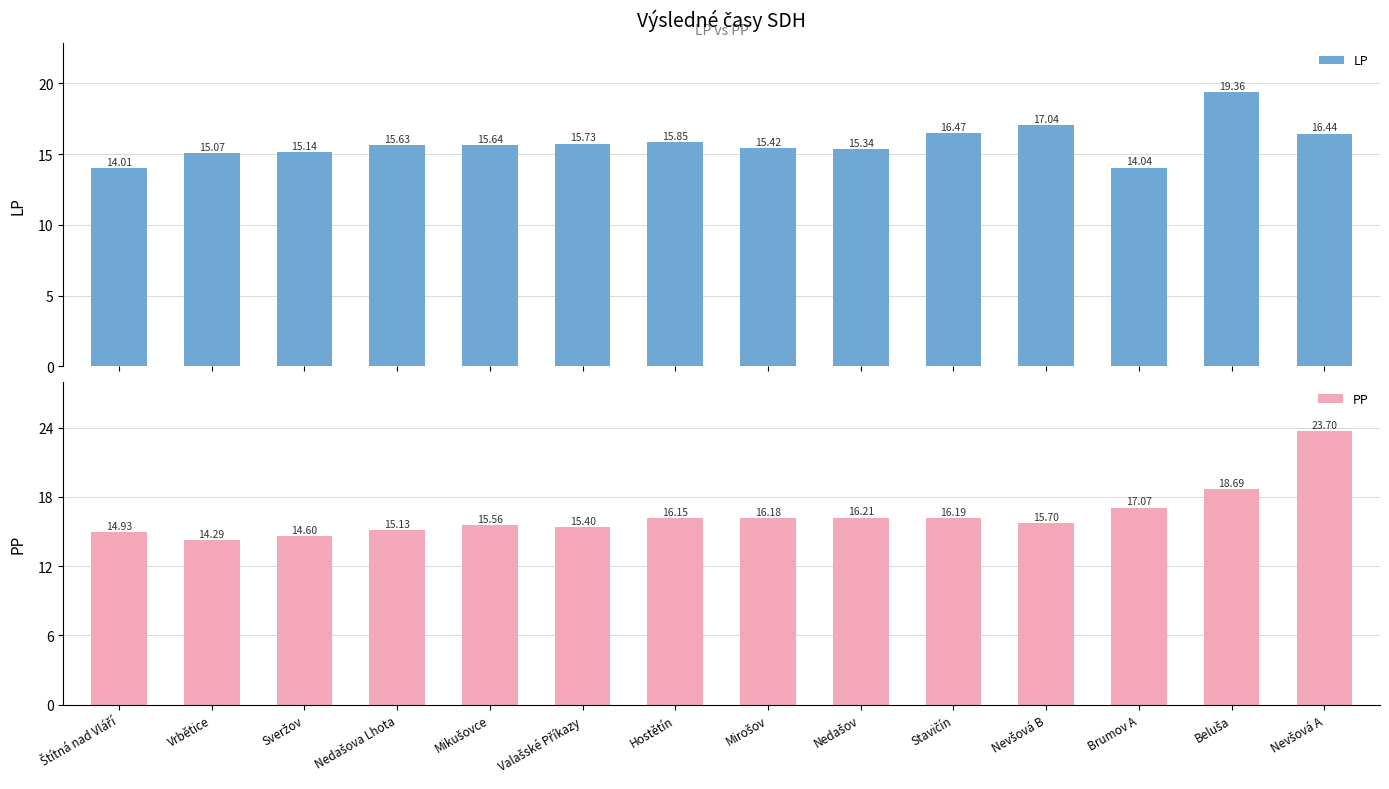

True or false: LP has a value of 25.2 at Mikušovce.

False